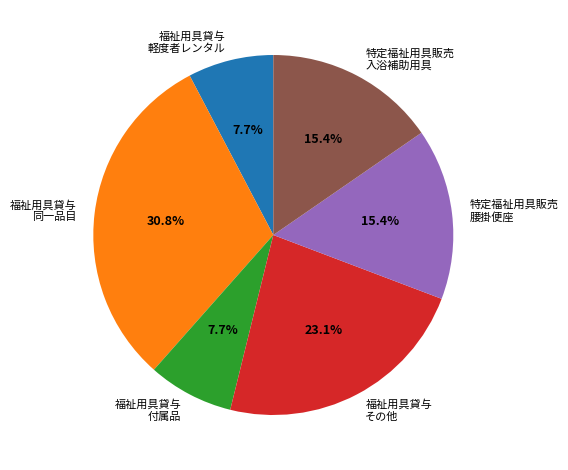

Which slice is the largest?

福祉用具貸与 同一品目